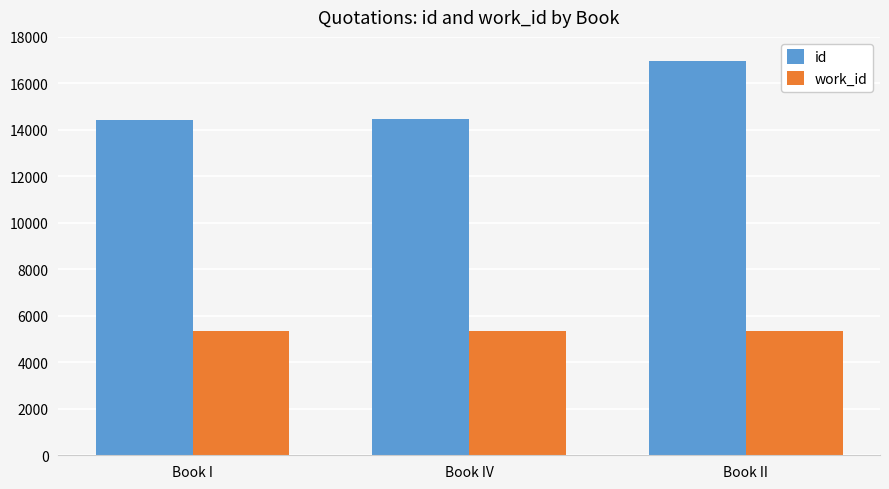

Does the chart contain any negative values?

No